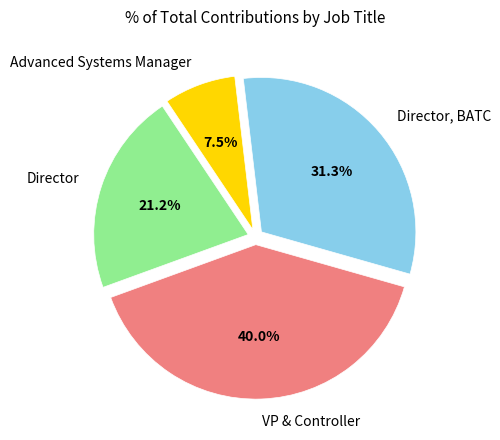

Between Director and VP & Controller, which is larger?

VP & Controller